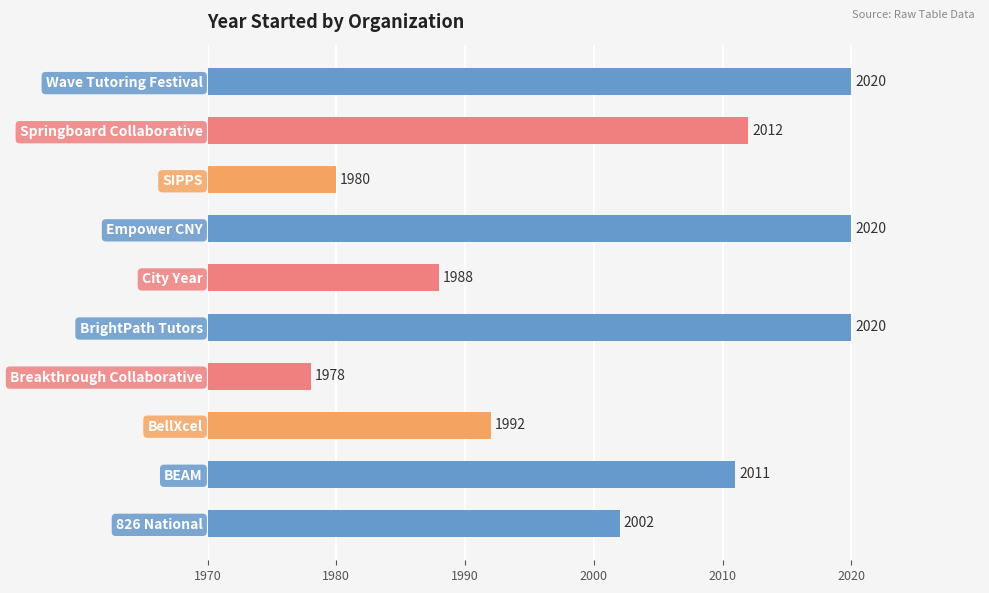

What is the ratio of the value at Springboard Collaborative to the value at Breakthrough Collaborative?

1.0